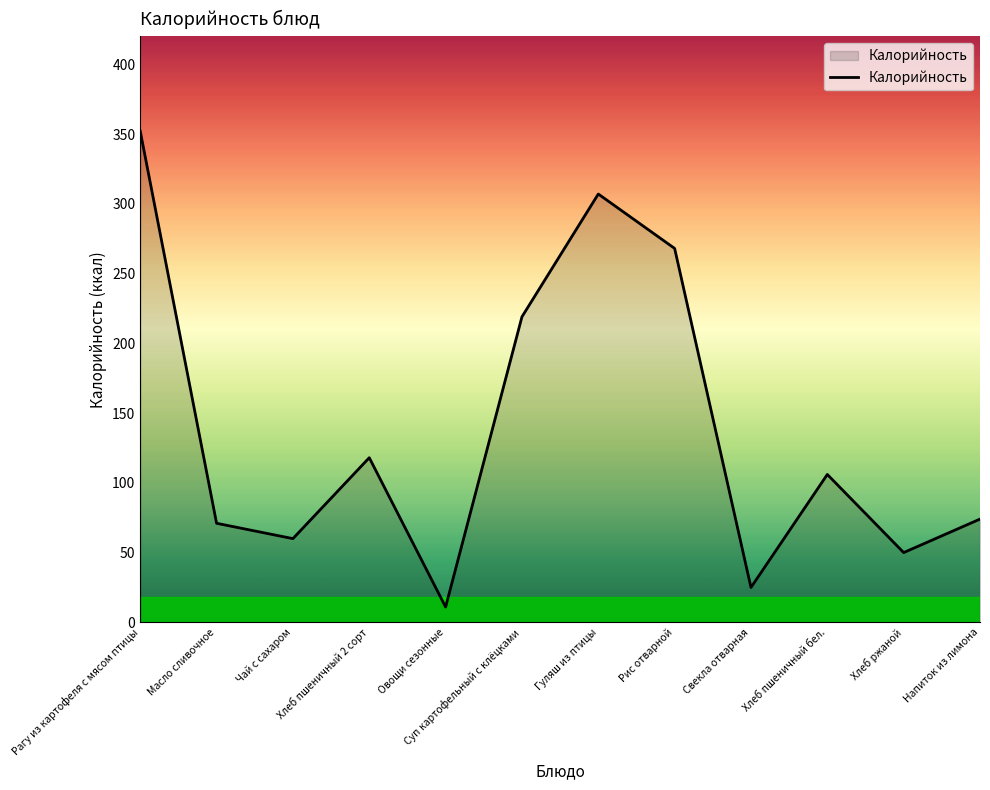

True or false: the data has more than 2 interior local peaks.

True